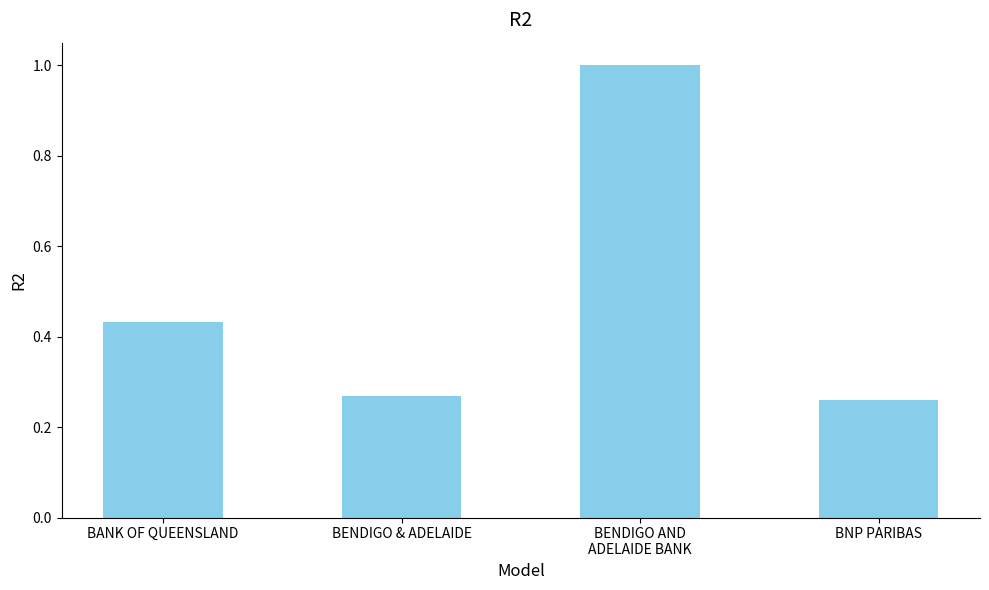

What is the greatest value displayed?

1.0